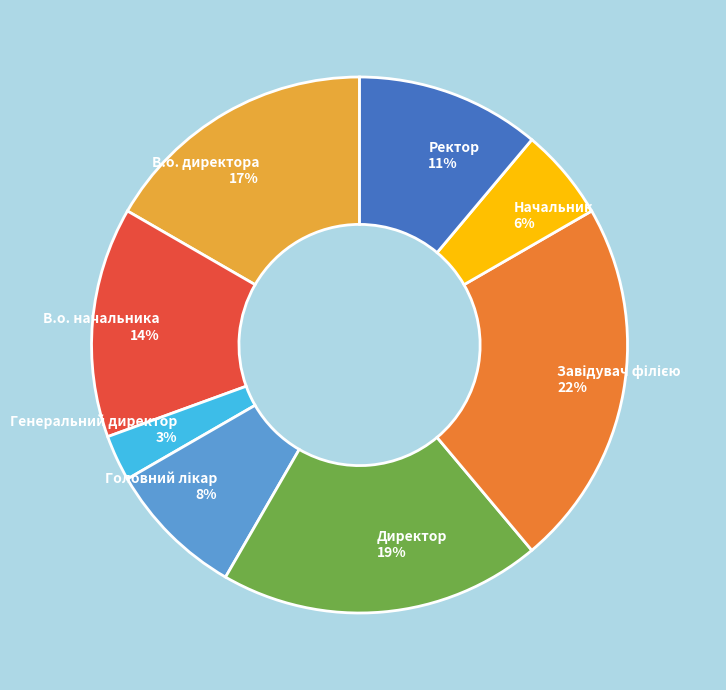

Is it true that Начальник is 1% of the pie?

False